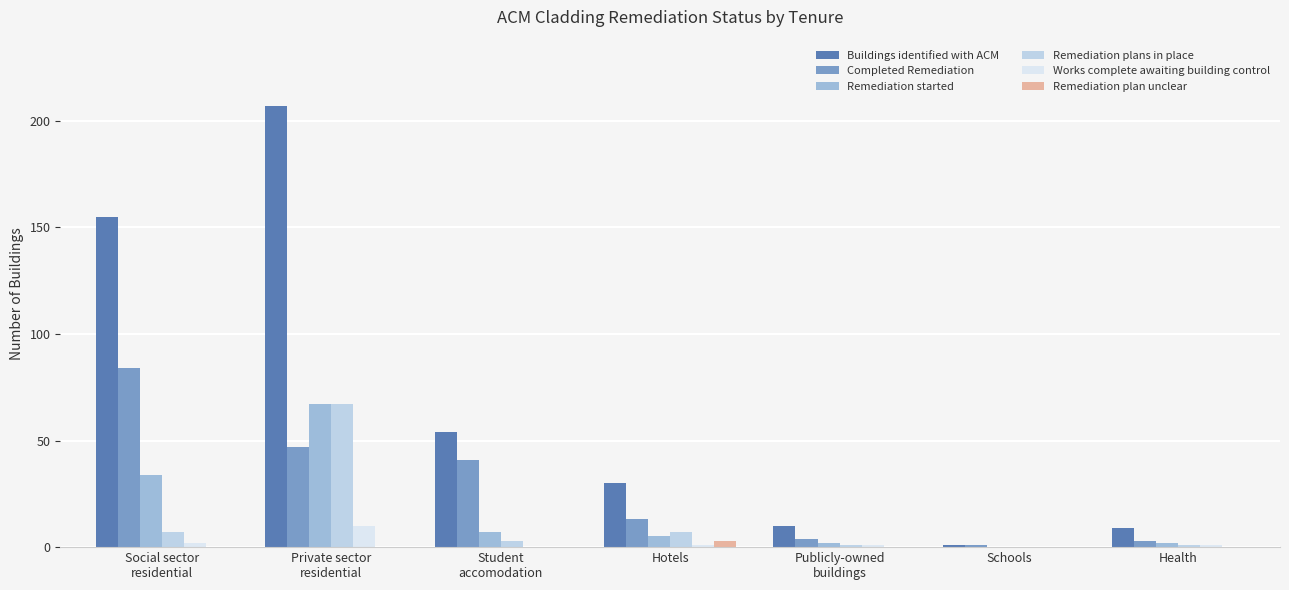

Where does the Remediation plans in place series first go above 3?

Social sector
residential